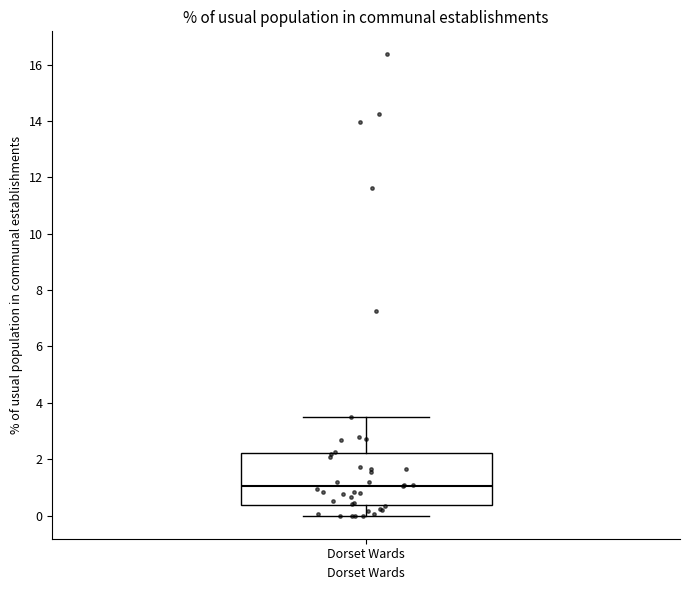

Transcribe this box plot: give where the median line is, the range the box spans, and where the two whiskers end, as read against the y-axis. The values are not printed on the chart, so give them approximately, as read against the axis.

median 1.0, box 0.4 to 2.2, whiskers 0.0 to 3.6